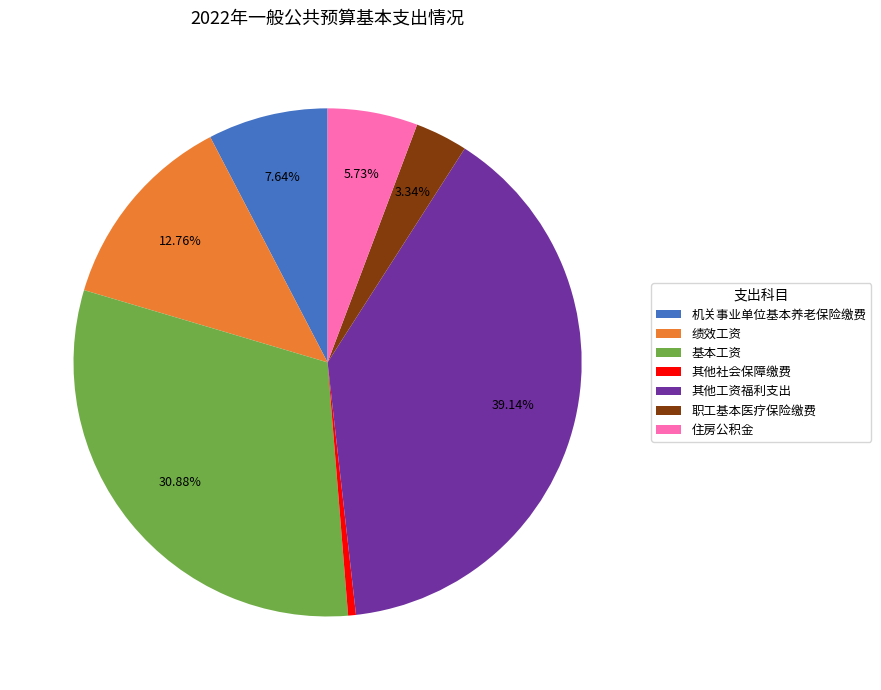

Rank the categories by value from lowest to highest.

其他社会保障缴费, 职工基本医疗保险缴费, 住房公积金, 机关事业单位基本养老保险缴费, 绩效工资, 基本工资, 其他工资福利支出